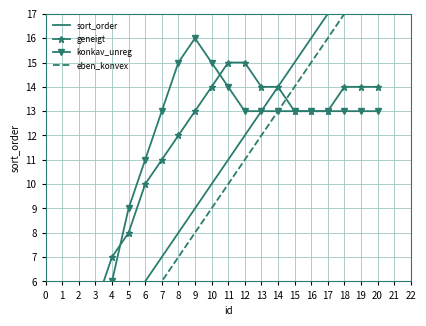

Between 5 and 11, which series saw the biggest shift?

geneigt